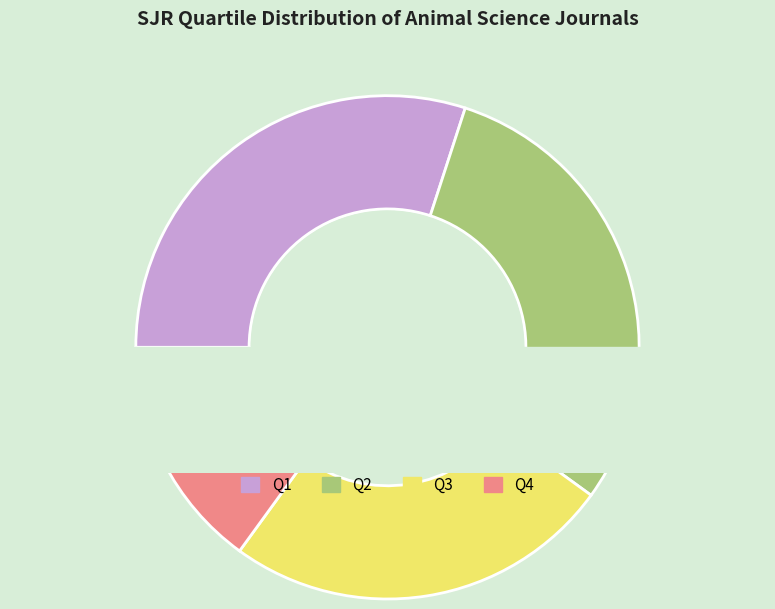

What portion of the pie excludes Q4?

85.0%